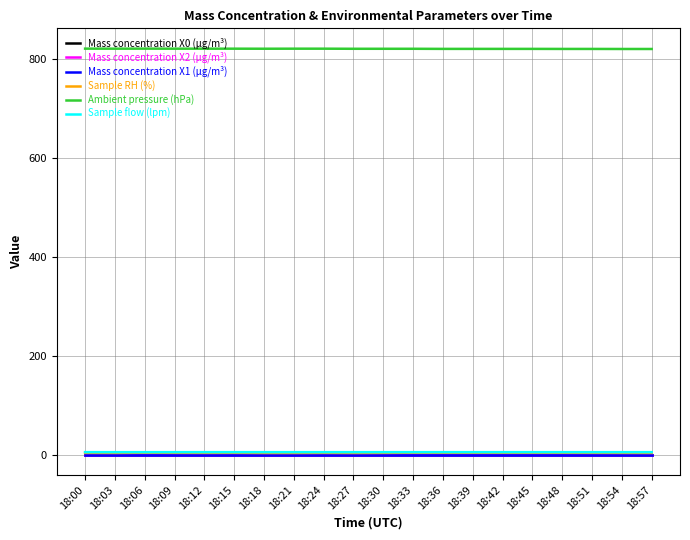

True or false: Mass concentration X2 (μg/m³) has a value of 0.0 at 18:24.

True